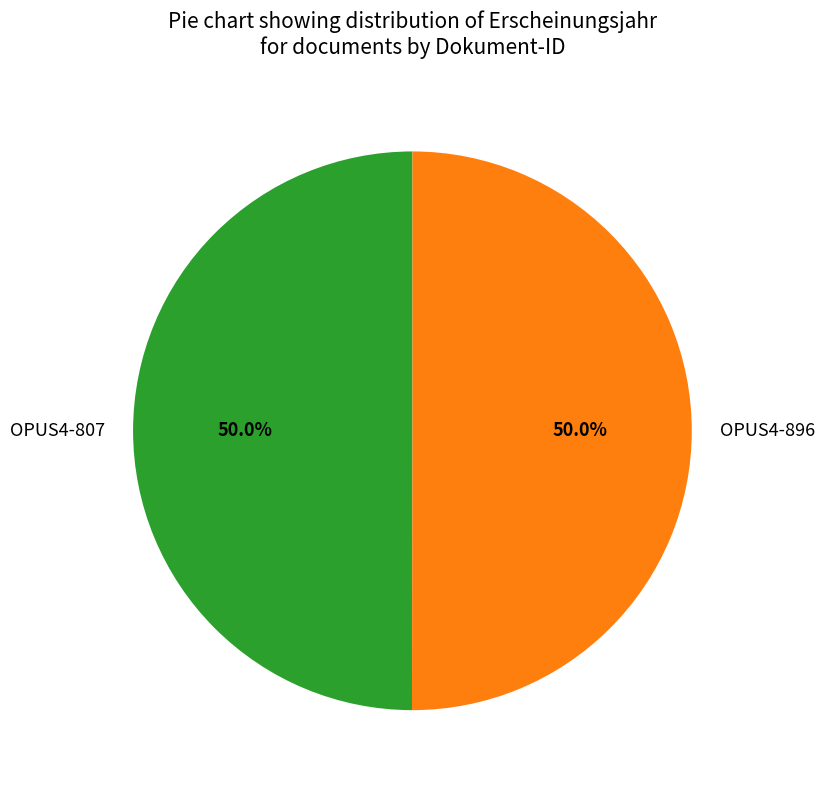

To the nearest percent, what portion does OPUS4-807 represent?

50%